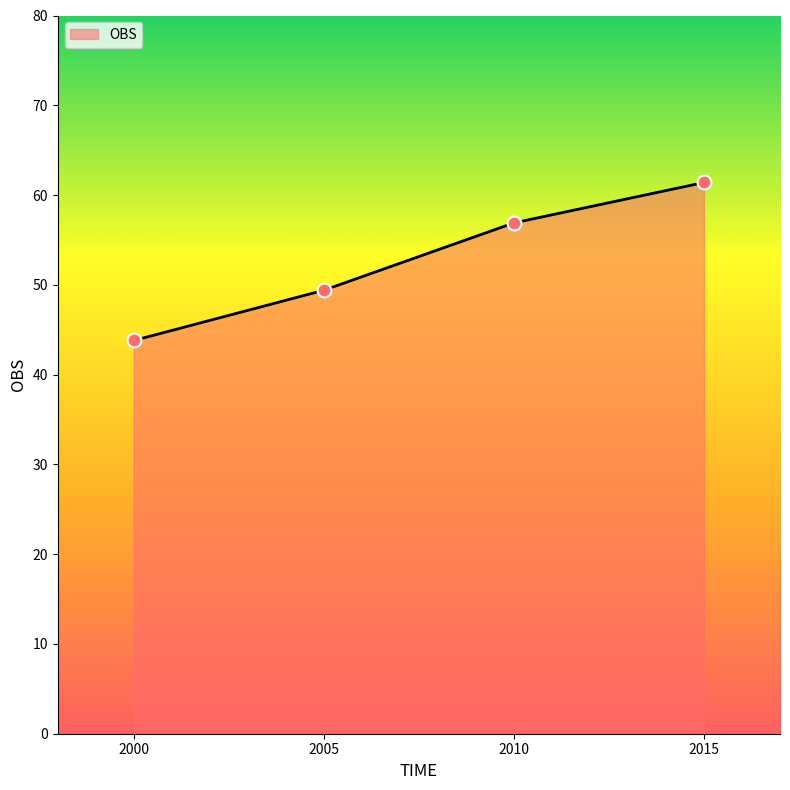

Between 2010 and 2000, which is larger?

2010